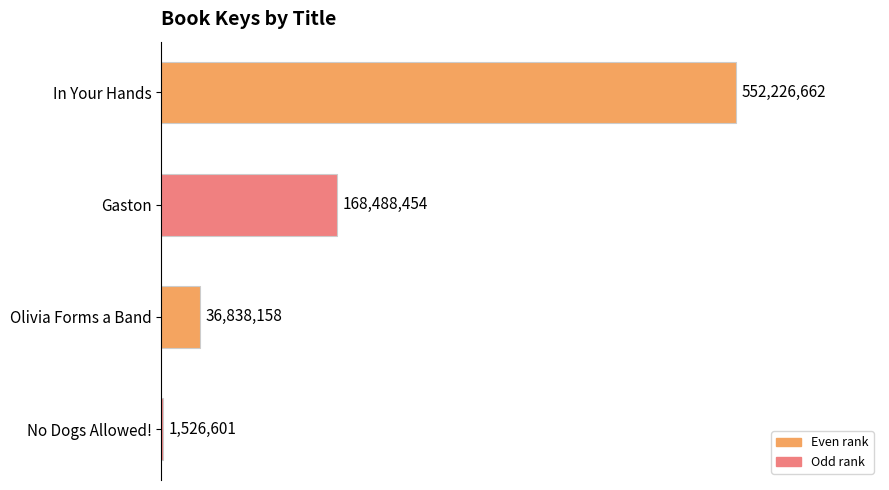

Rank the categories by value from highest to lowest.

0, 1, 2, 3